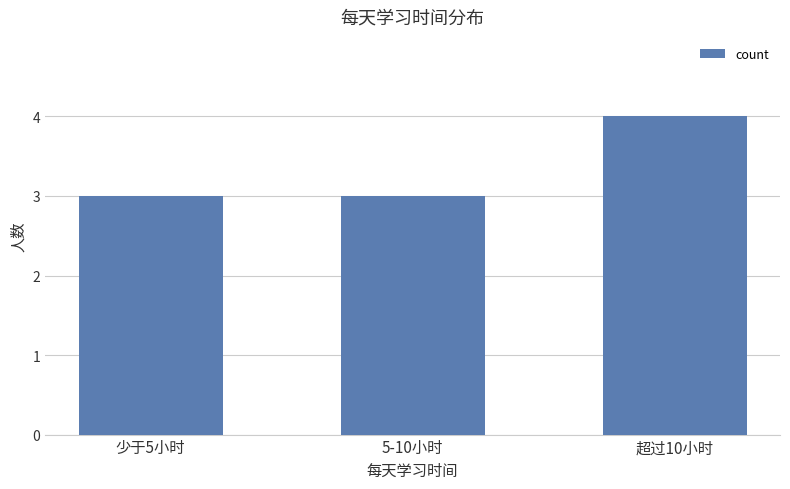

Does the chart contain any negative values?

No